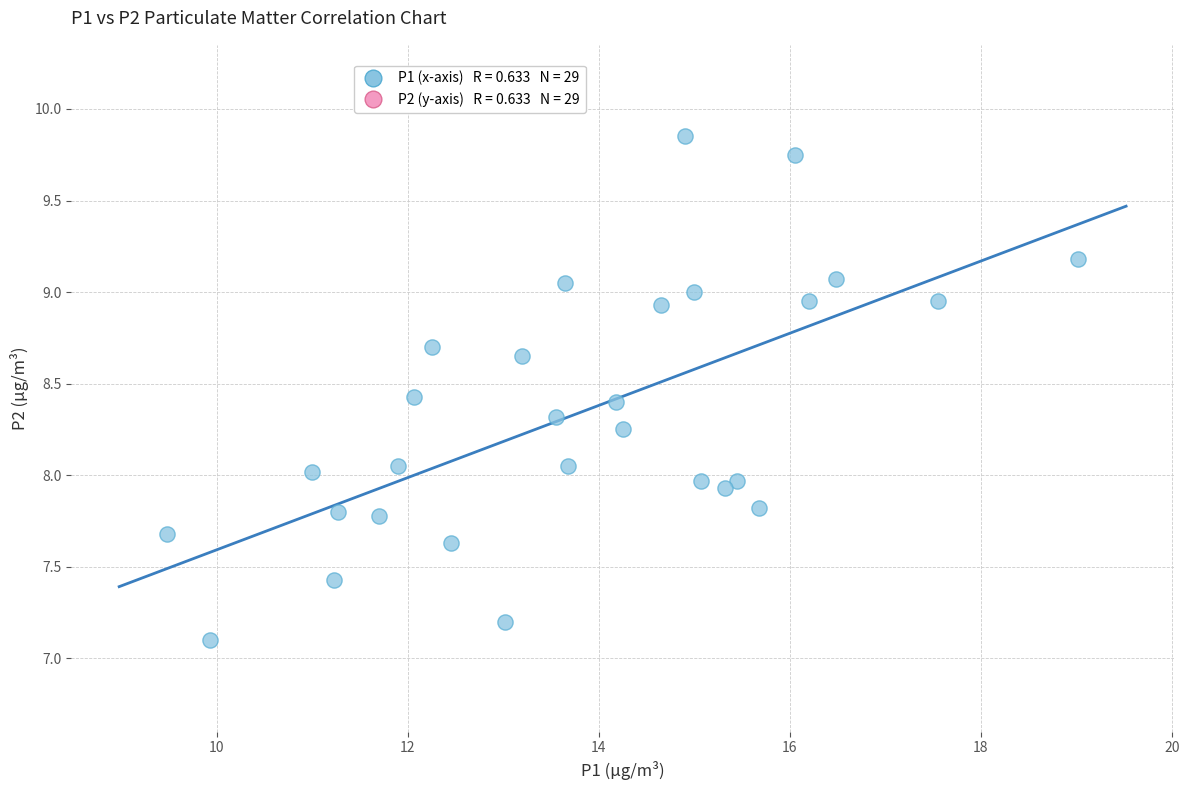

What is the range of X values (max minus min)?

9.5